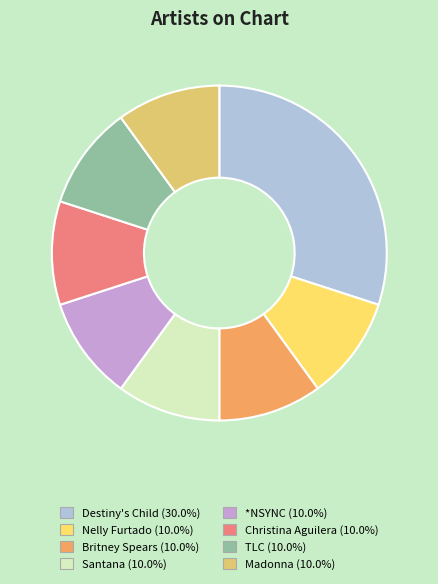

Which category has the biggest portion of the pie?

Destiny's Child